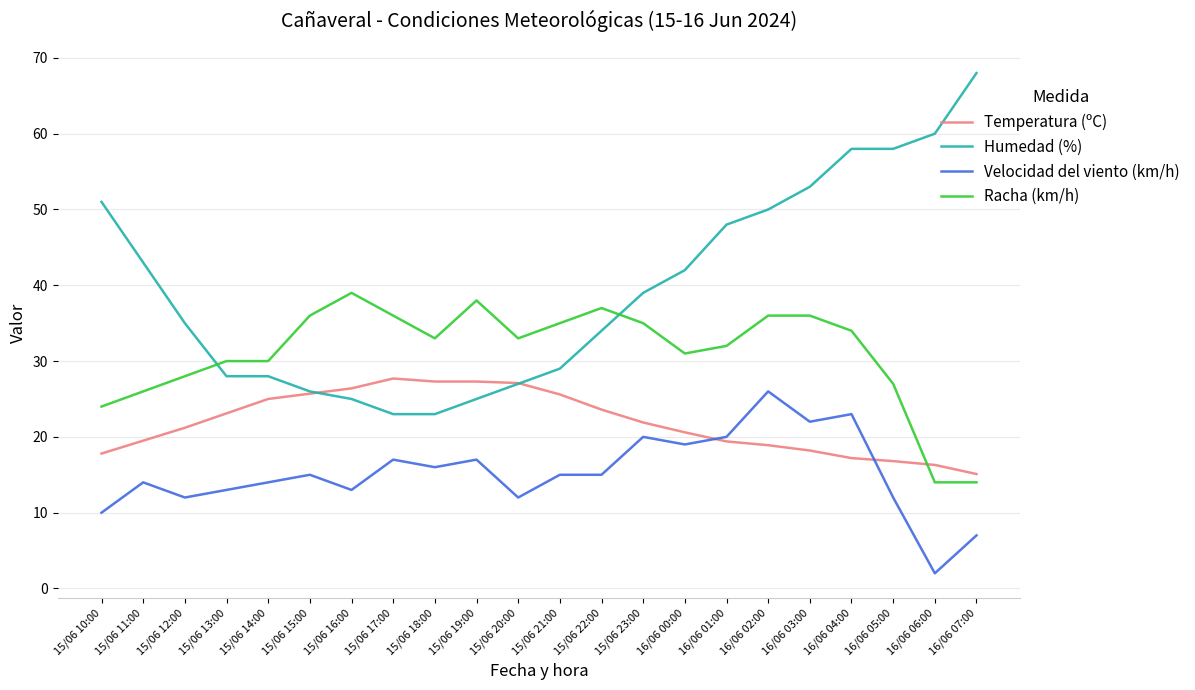

What is the maximum value for Velocidad del viento (km/h)?

26.0